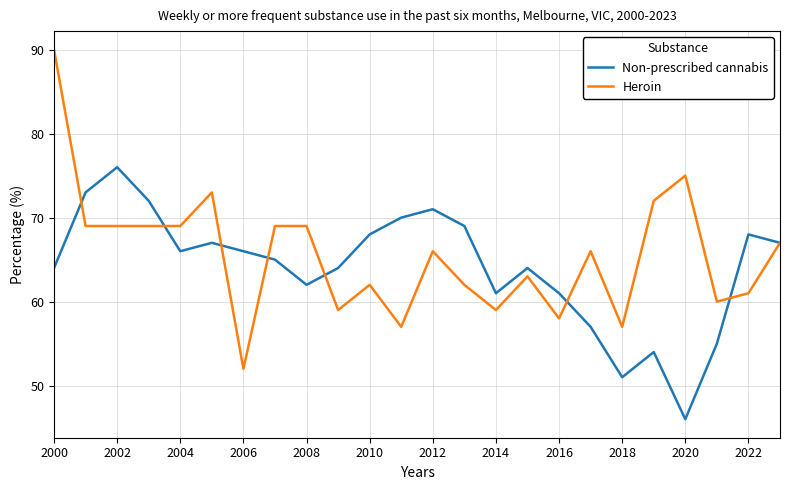

Which series has the largest range (max minus min)?

Heroin